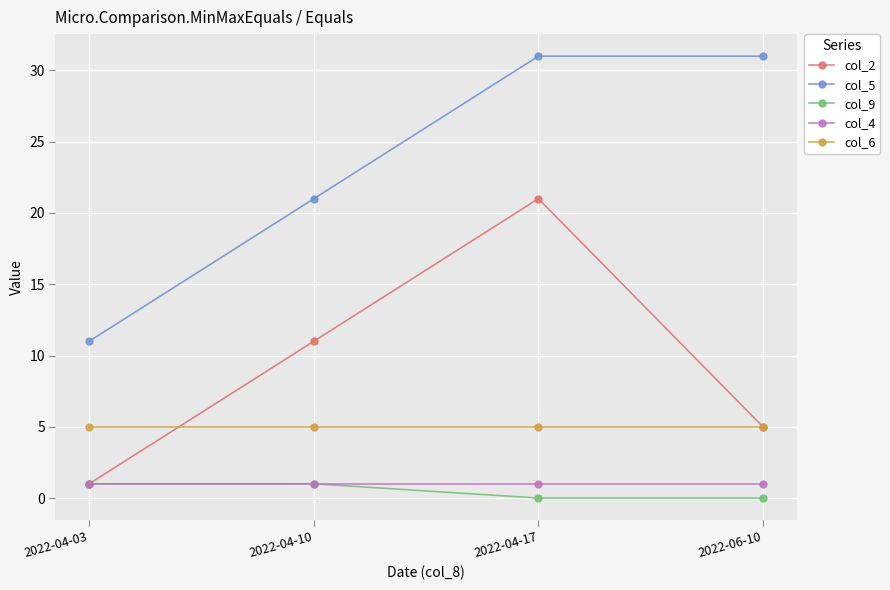

What is the spread (max minus min) of values at 2022-04-17?

31